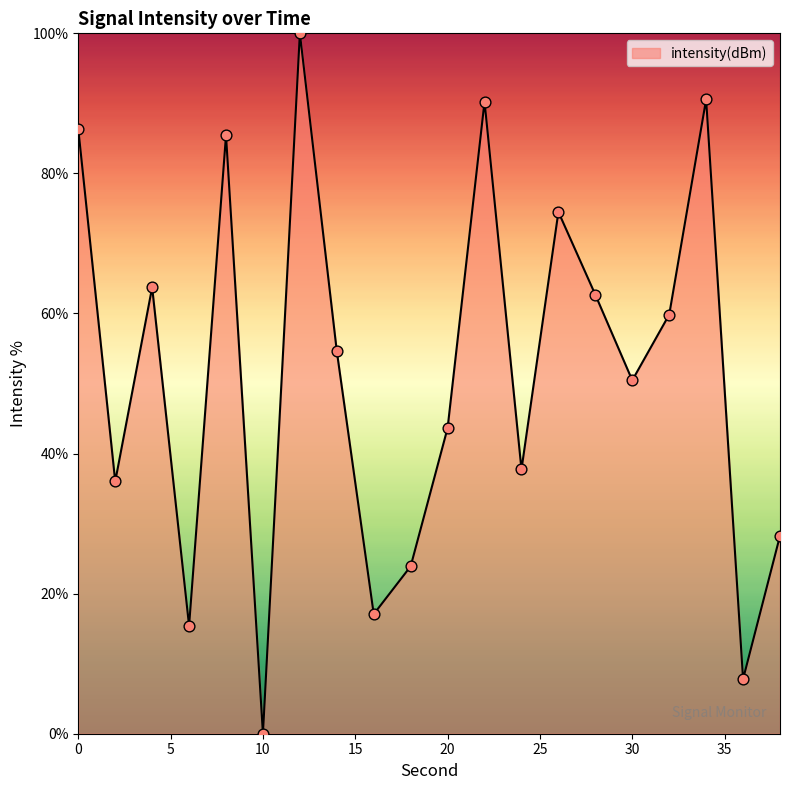

What is the difference between the maximum and minimum values?

100.0